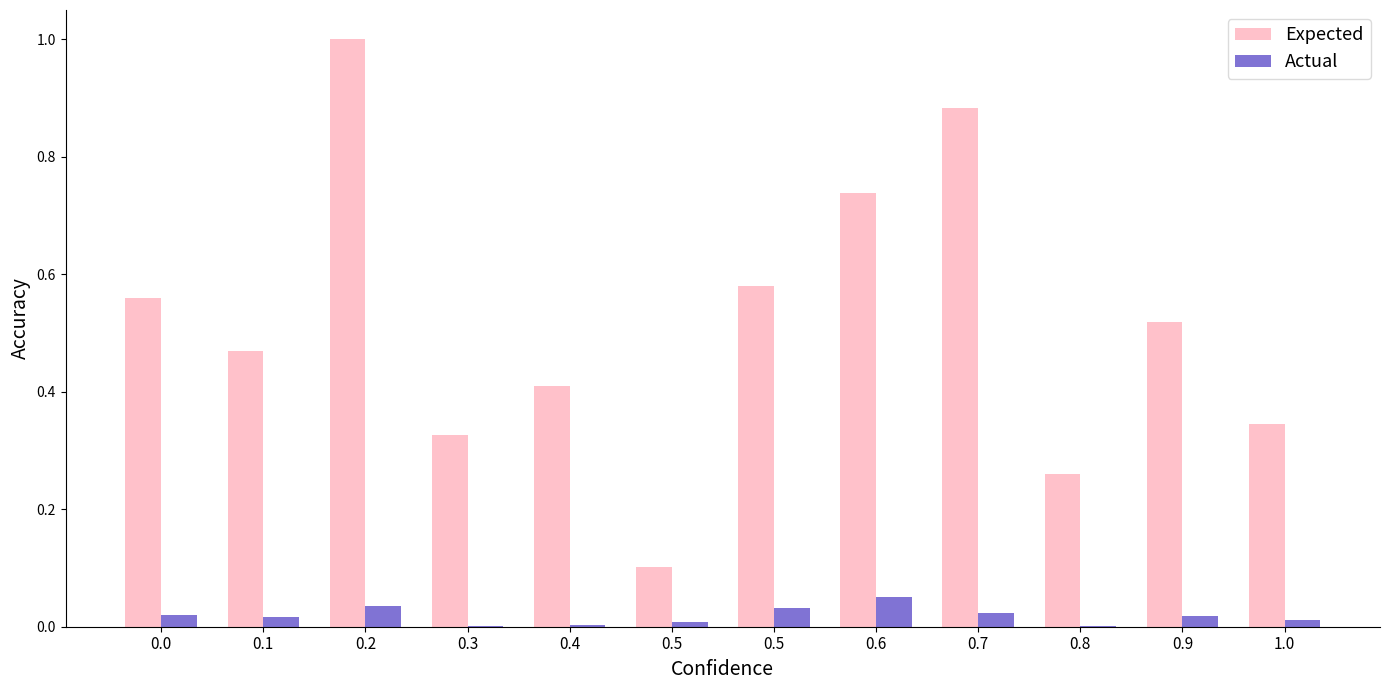

Reading left to right, list all the values displayed in this chart.

Expected: 0.6	0.5	1.0	0.3	0.4	0.1	0.6	0.7	0.9	0.3	0.5	0.3
Actual: 0.0	0.0	0.0	0.0	0.0	0.0	0.0	0.1	0.0	0.0	0.0	0.0